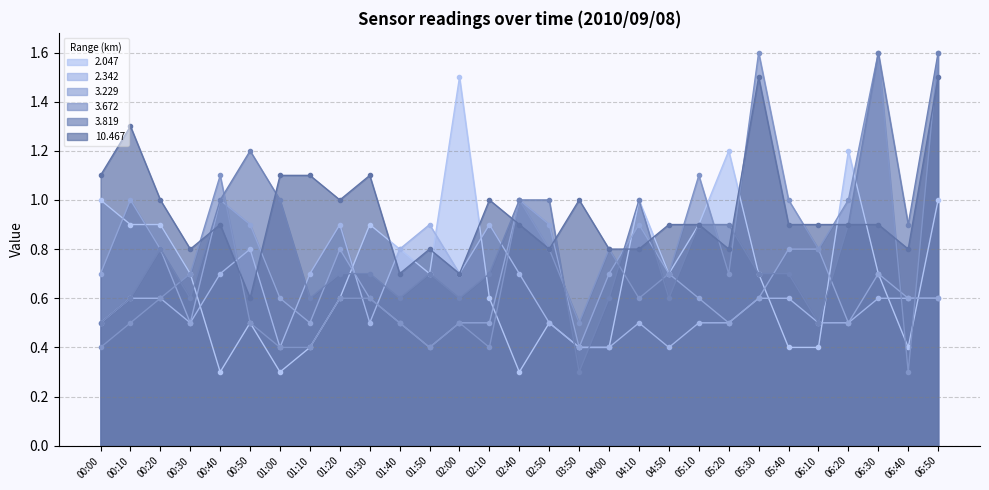

What position from the left is 05:30?

23